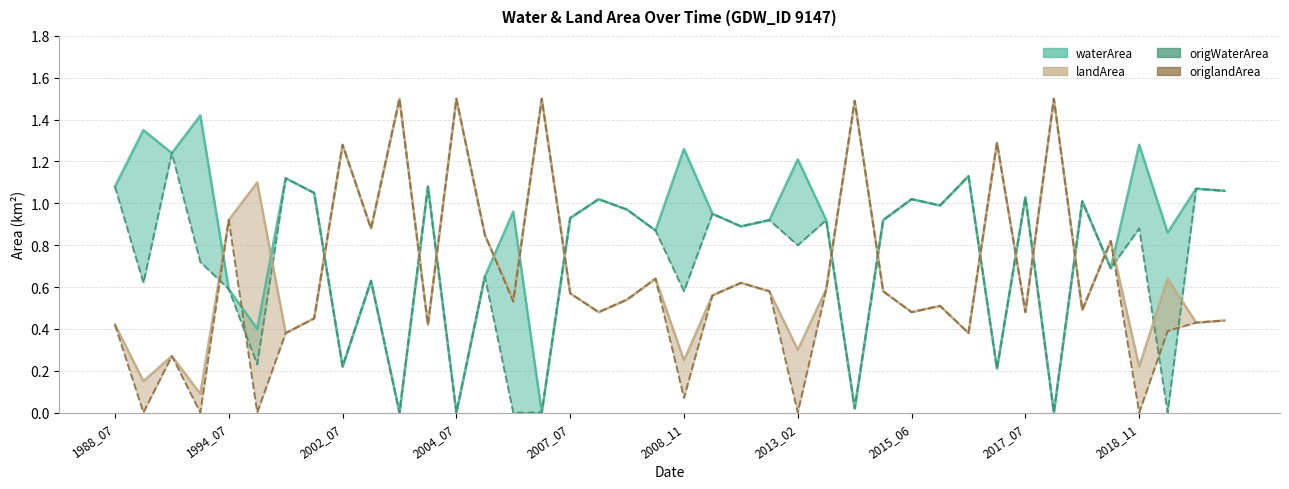

What is the difference between the maximum and minimum values in the waterArea (observed) series?

1.4